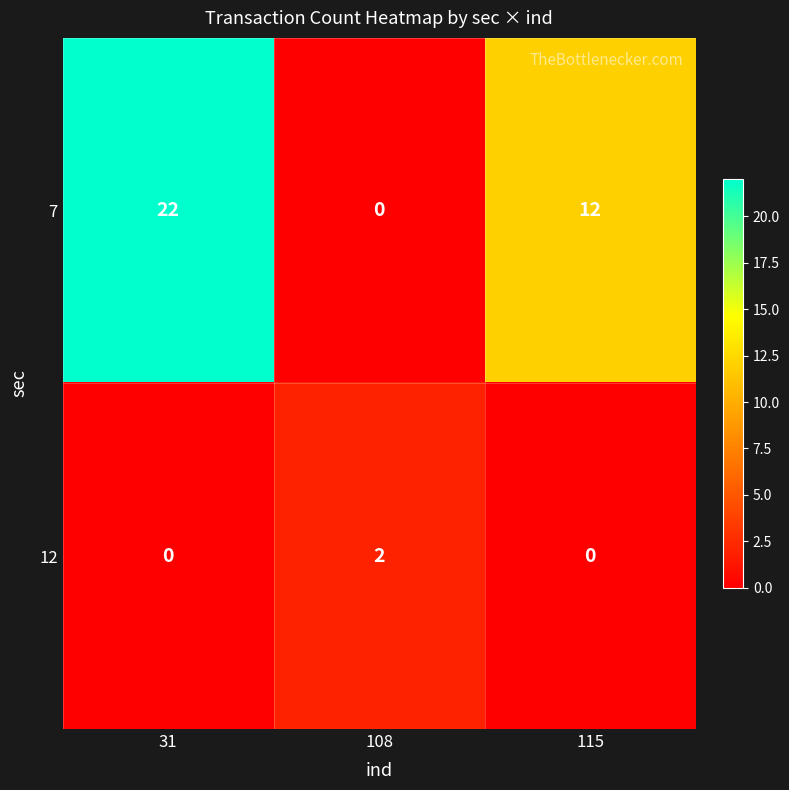

What is the difference between the highest and lowest values at 31?

22